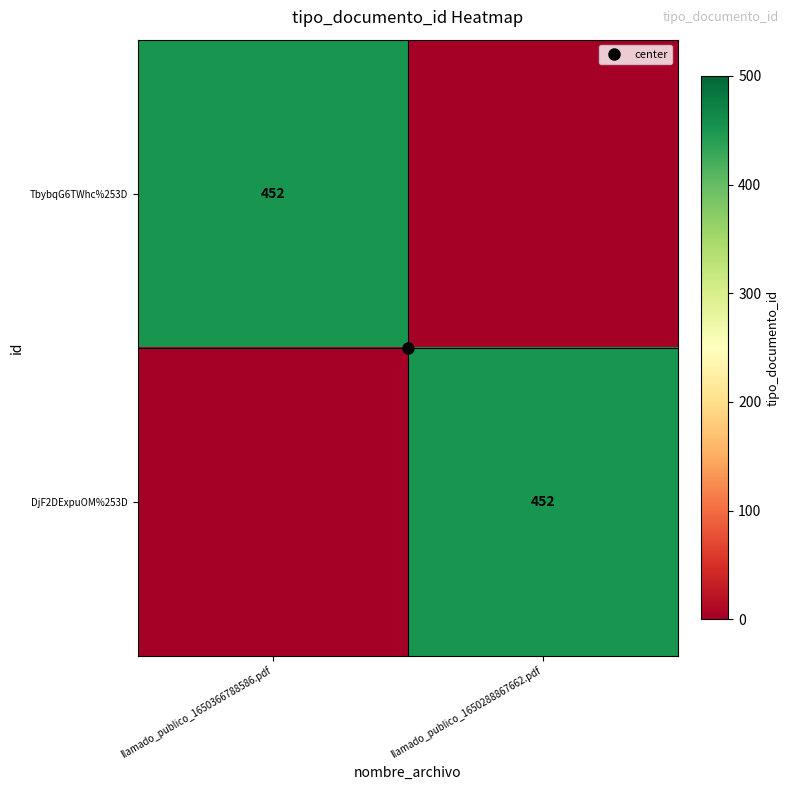

What is the difference between the TbybqG6TWhc%253D values at llamado_publico_1650366788586.pdf and llamado_publico_1650288867662.pdf?

452